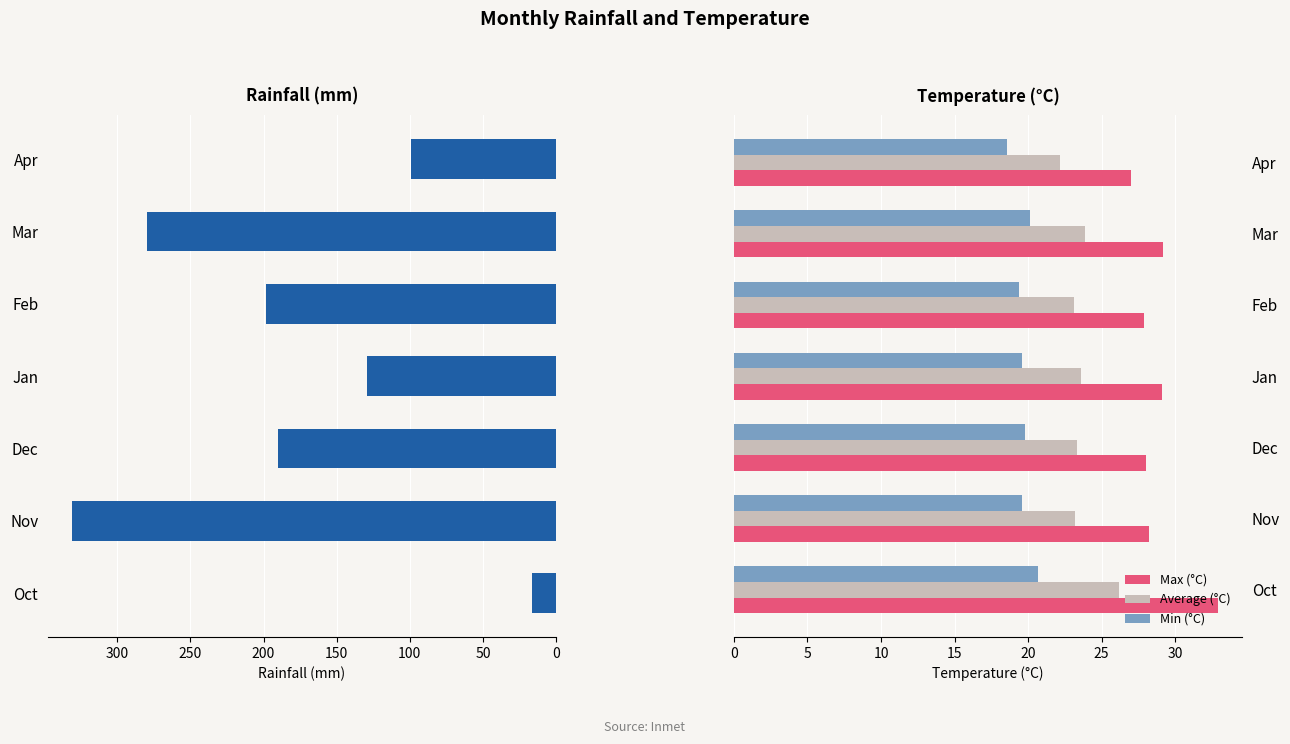

Reading right to left, transcribe all the data shown in this chart.

Rainfall (mm): 99.4	279.4	198.3	129.2	190.0	330.8	16.6
Max (°C): 27.0	29.2	27.9	29.1	28.0	28.2	32.9
Average (°C): 22.2	23.9	23.1	23.6	23.3	23.2	26.2
Min (°C): 18.6	20.1	19.4	19.6	19.8	19.6	20.7